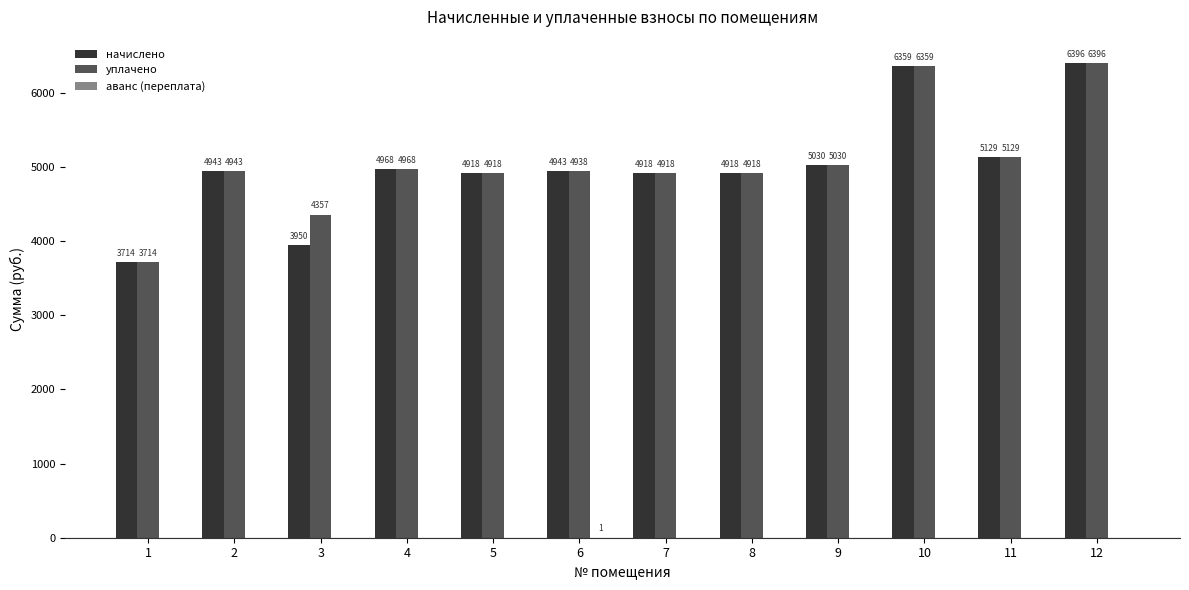

Where is начислено nearest to the value 5054?

9